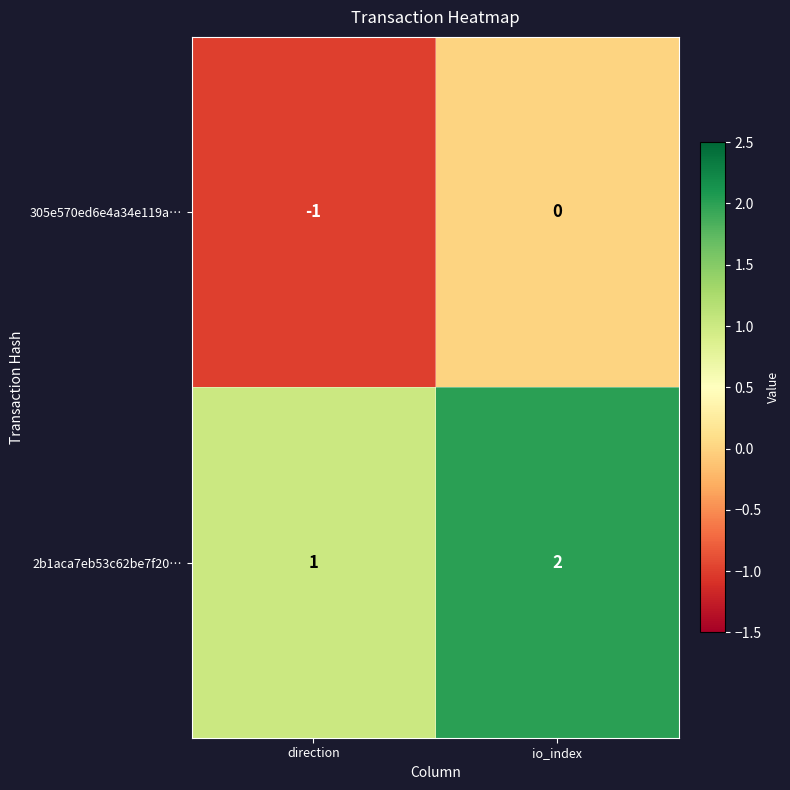

What is the spread (max minus min) of values at io_index?

2